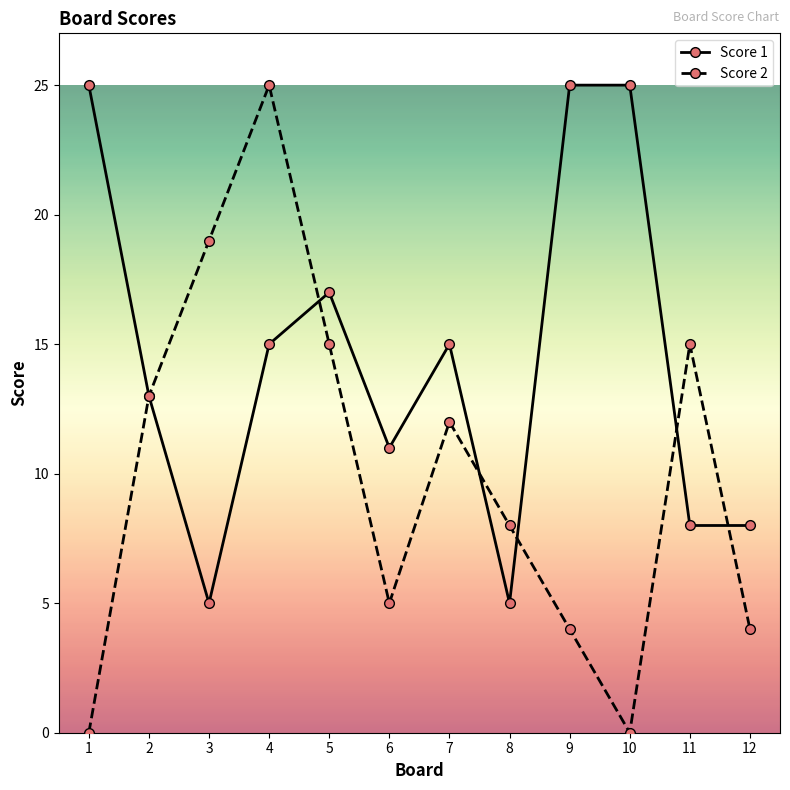

Is the value of Score 2 at 6 greater than the value of Score 1 at 9?

No